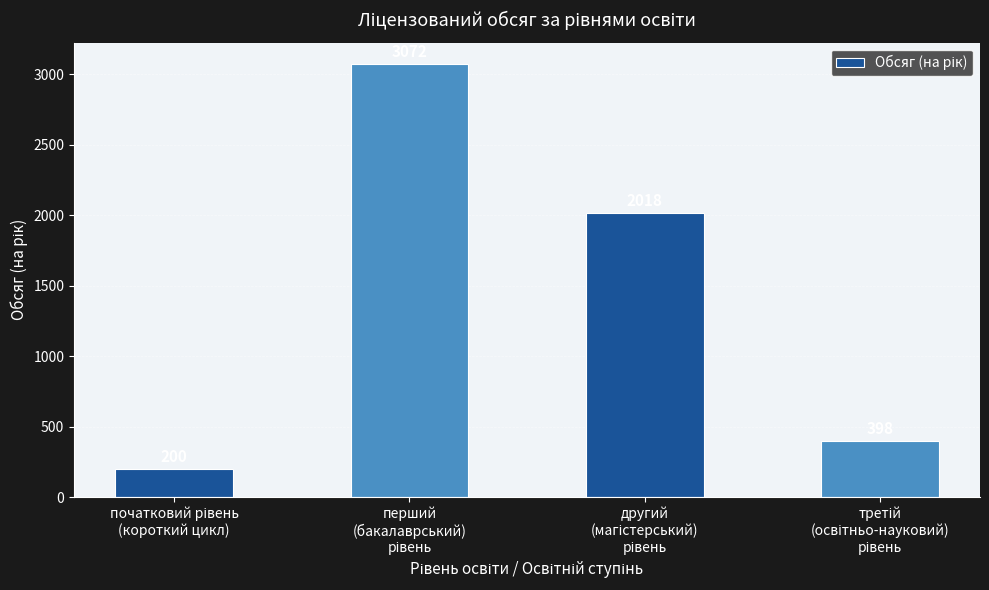

What is the sum of all values?

5688